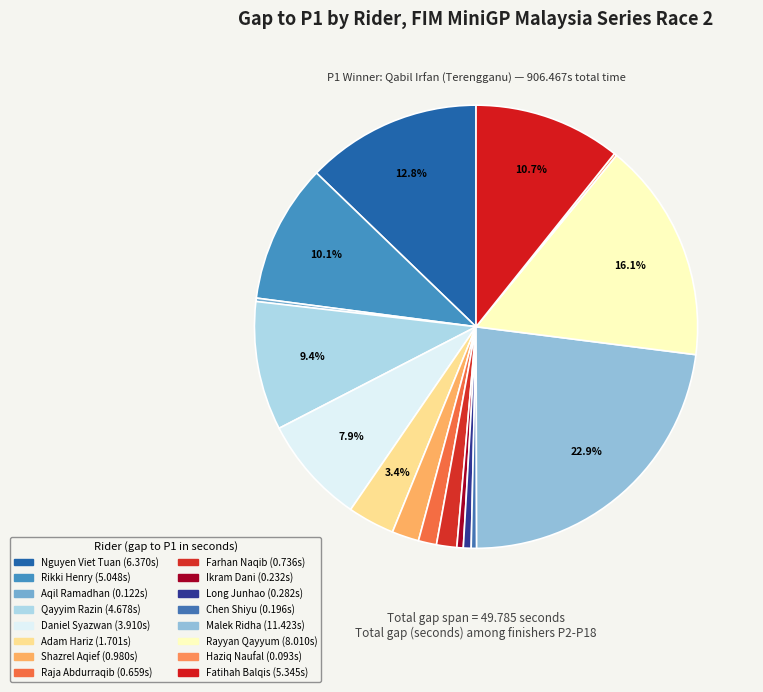

To the nearest percent, what portion does Rikki Henry represent?

10%